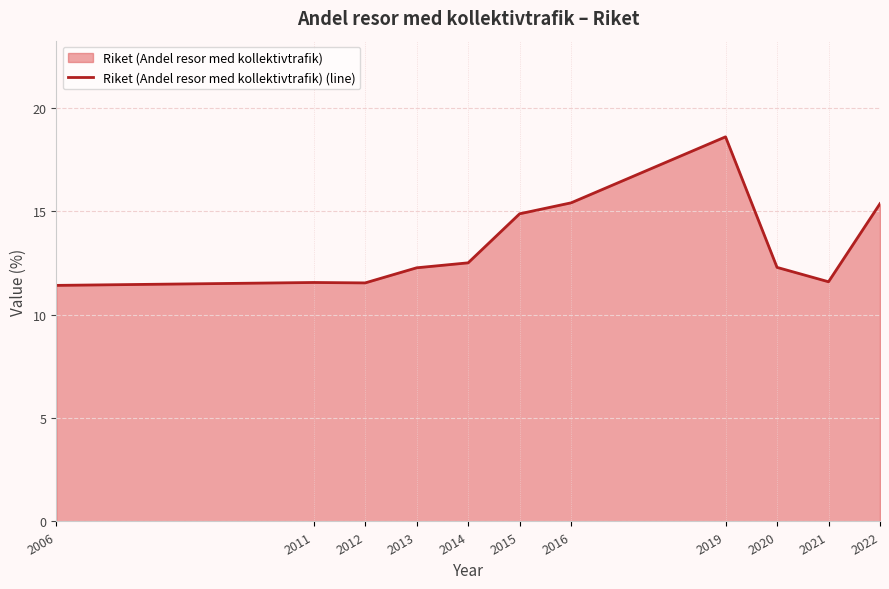

At which category does the chart reach its peak across all series?

2019